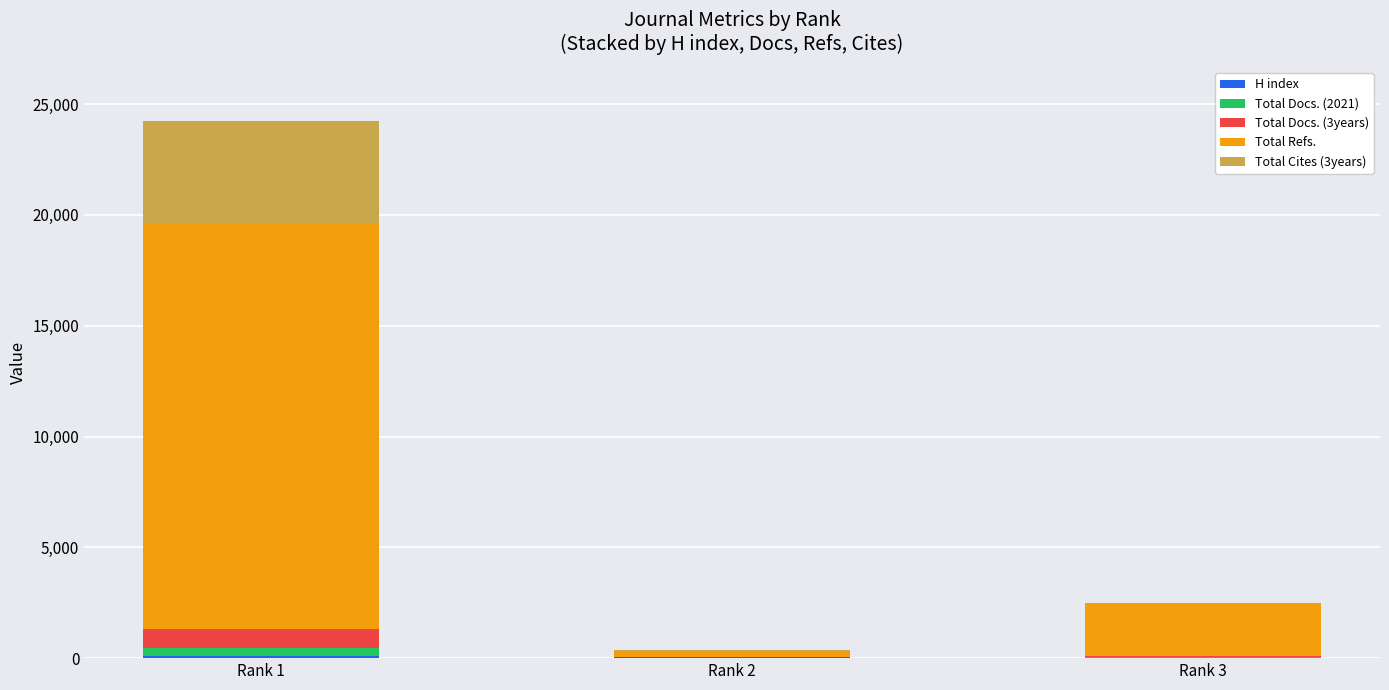

Which series changed the most between Rank 2 and Rank 3?

Total Refs.